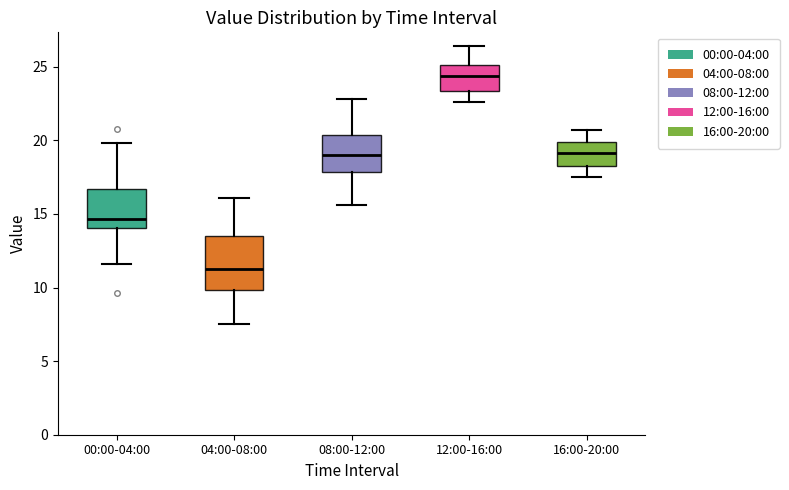

Where does the upper whisker of the box for 12:00-16:00 end on the y-axis? The values are not printed on the chart, so give them approximately, as read against the axis.

26.5